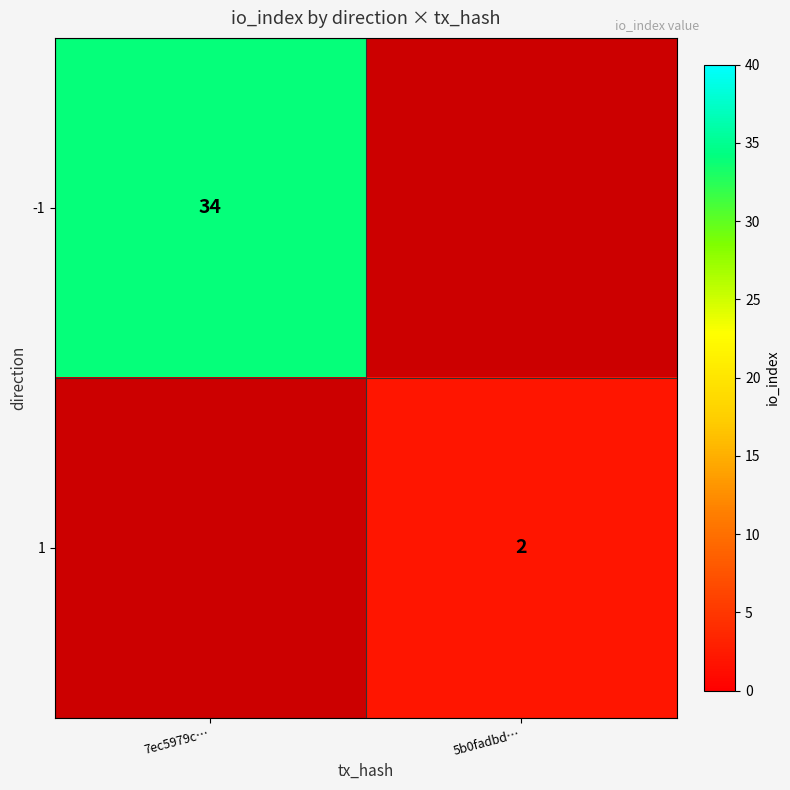

The value of -1 at 7ec5979c… is 34. True or false?

True